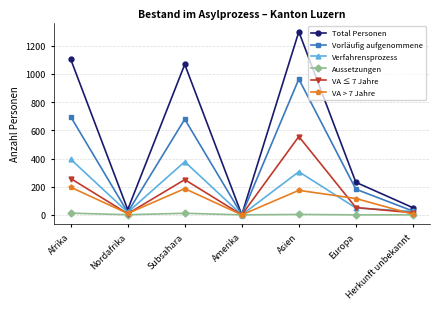

The VA > 7 Jahre series shows 55 at Asien. True or false?

False